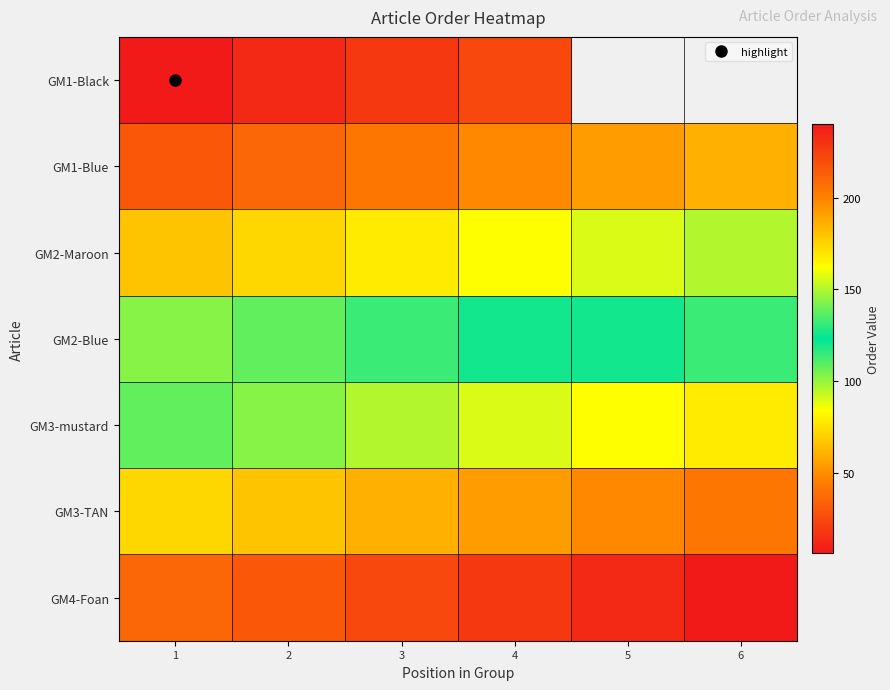

At which category is the sum across all series the highest?

4